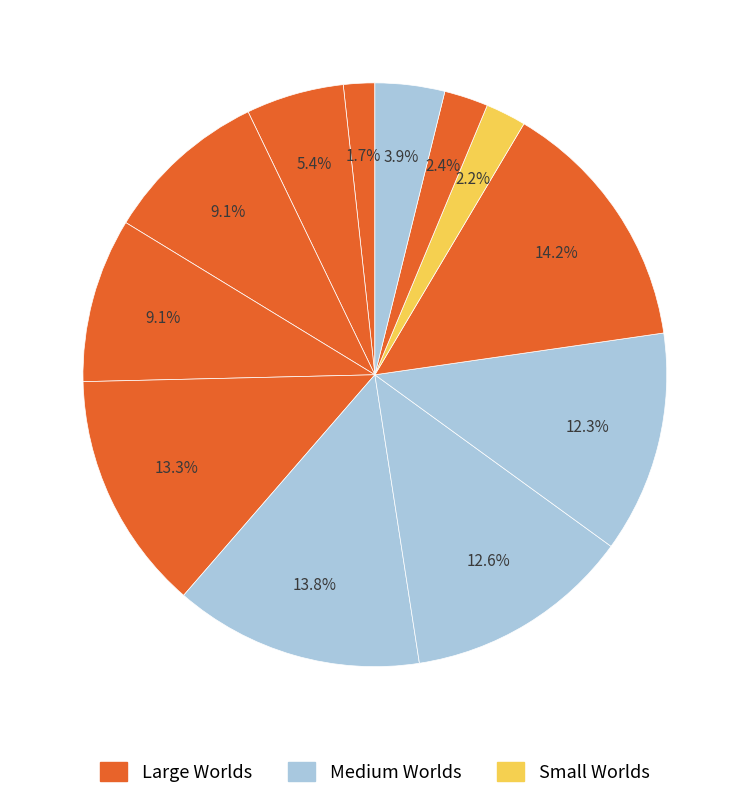

How many slices are in this pie chart?

12